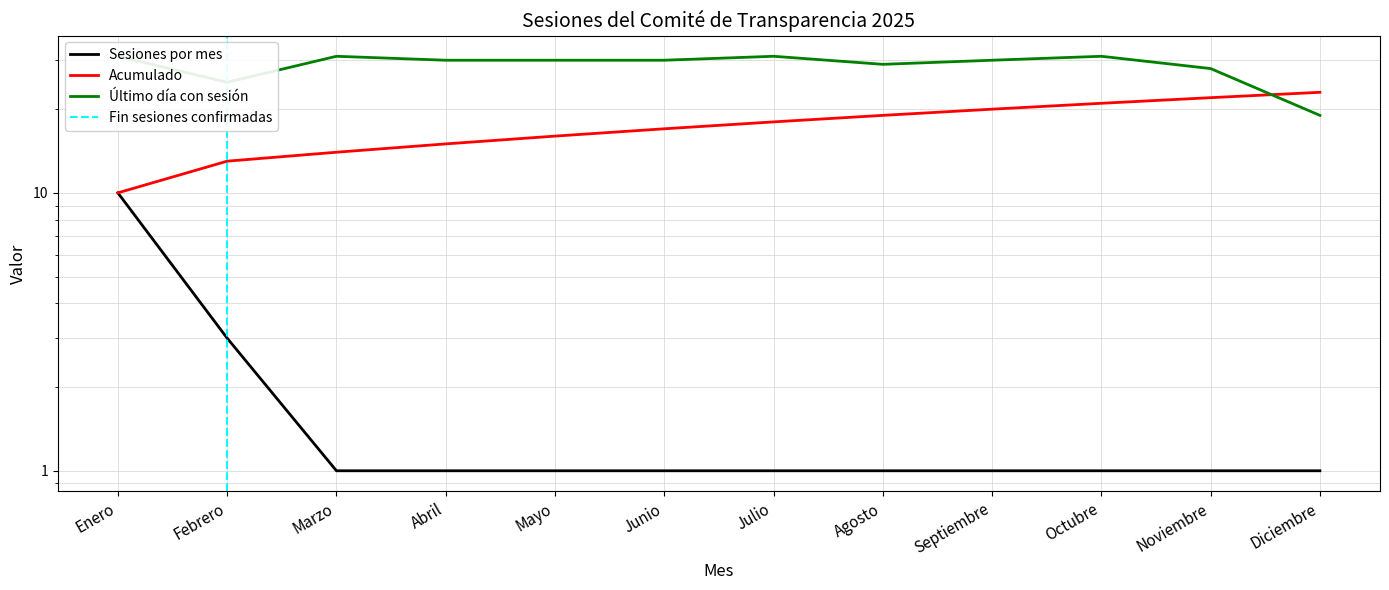

What is the label of the 11th point from the left?

Noviembre